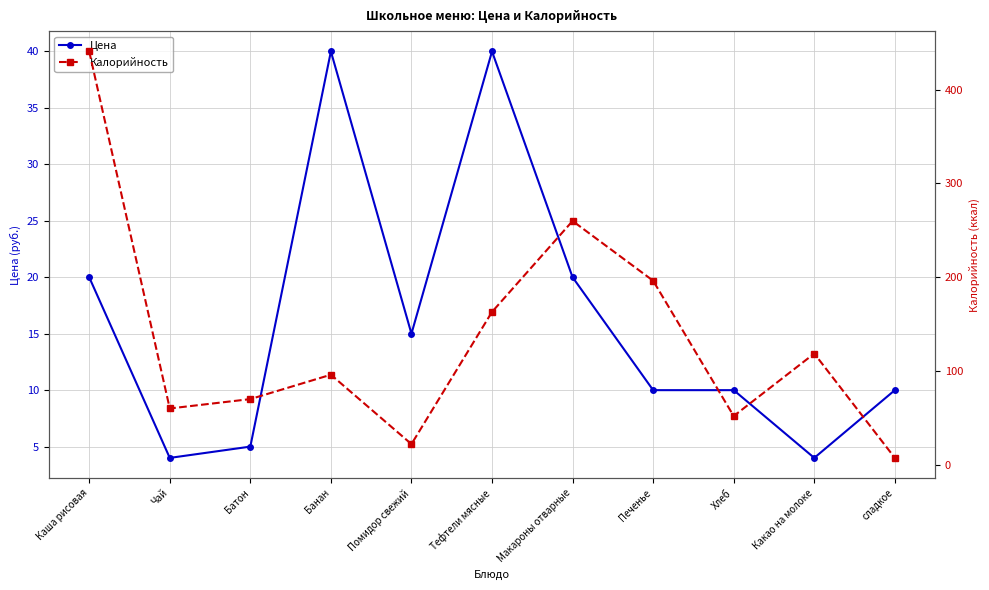

What is the average value of the Калорийность series?

135.1